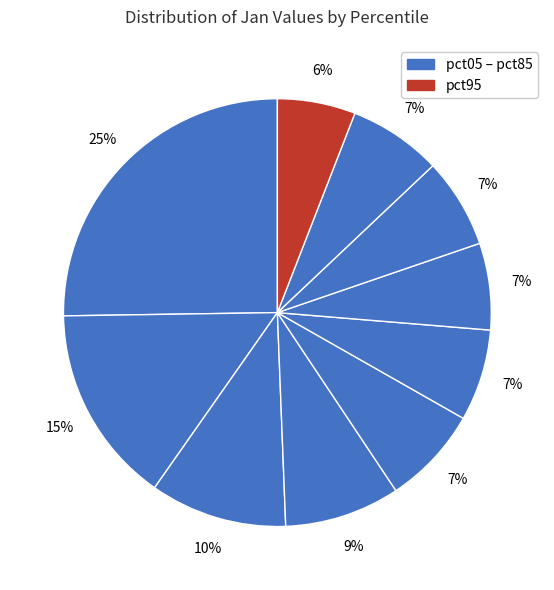

How many slices are in this pie chart?

10